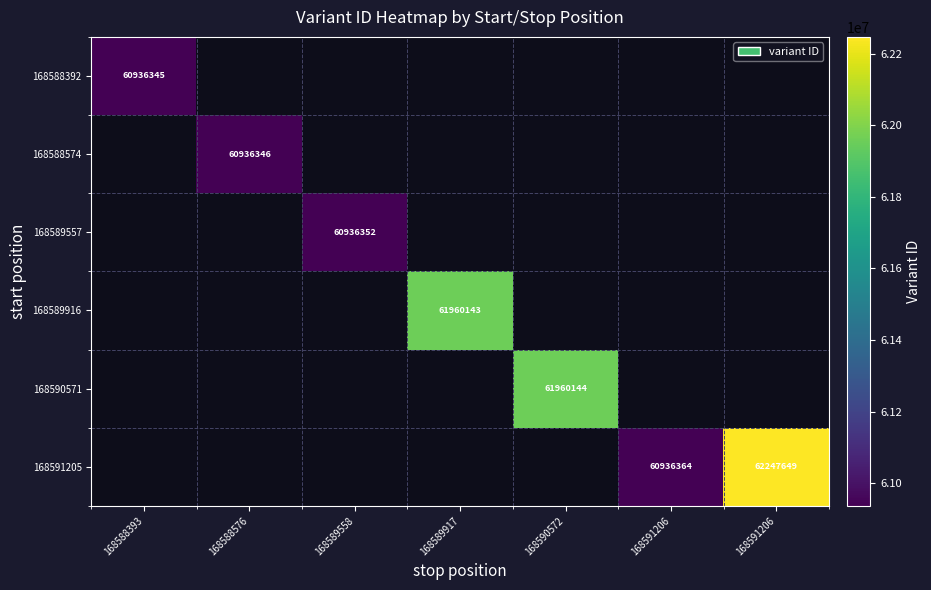

What is the smallest value displayed?

60936345.0